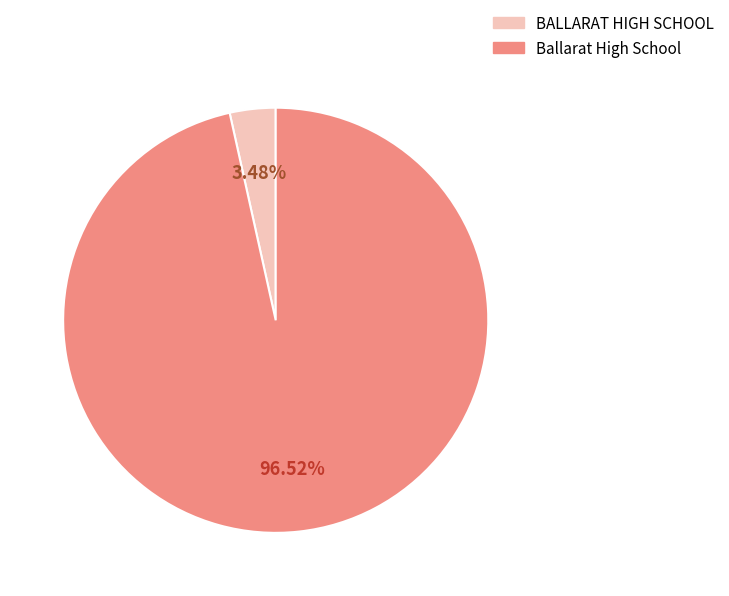

Which has a higher value, Ballarat High School or BALLARAT HIGH SCHOOL?

Ballarat High School